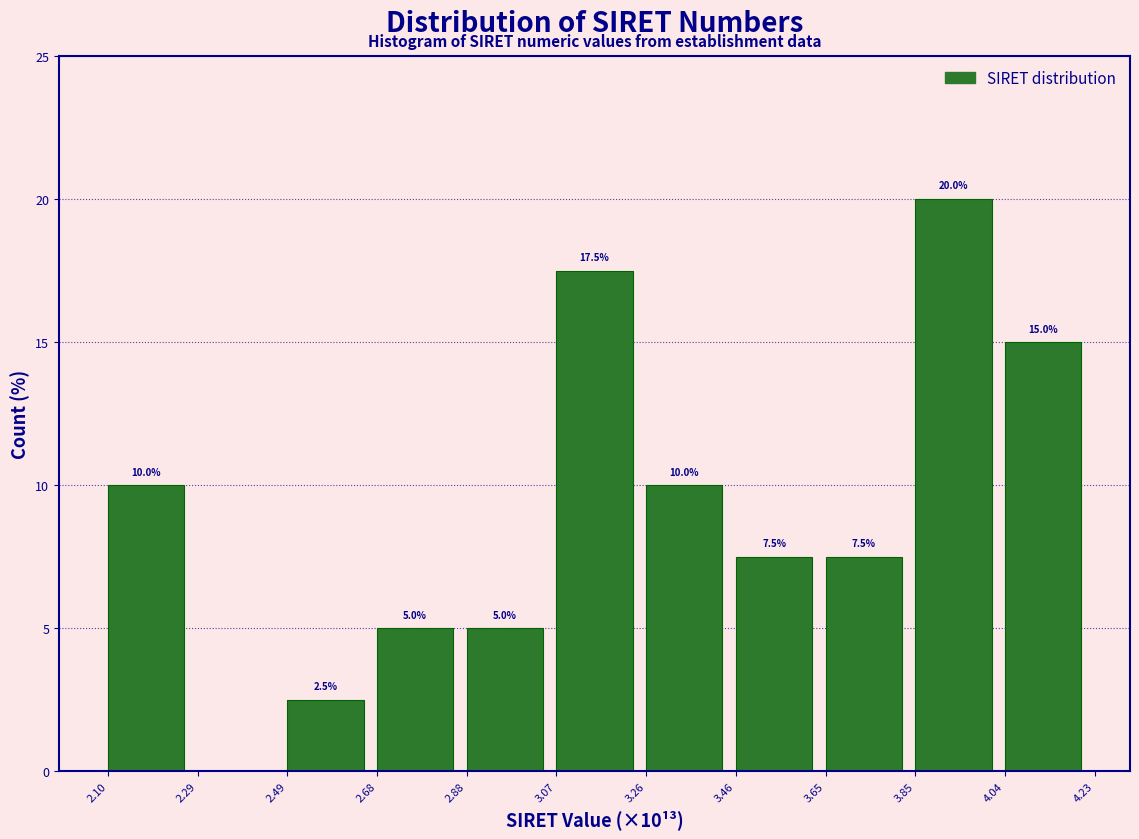

Reading right to left, list all the values displayed in this chart.

4.04=15.0	3.85=20.0	3.65=7.5	3.46=7.5	3.26=10.0	3.07=17.5	2.88=5.0	2.68=5.0	2.49=2.5	2.29=0.0	2.10=10.0